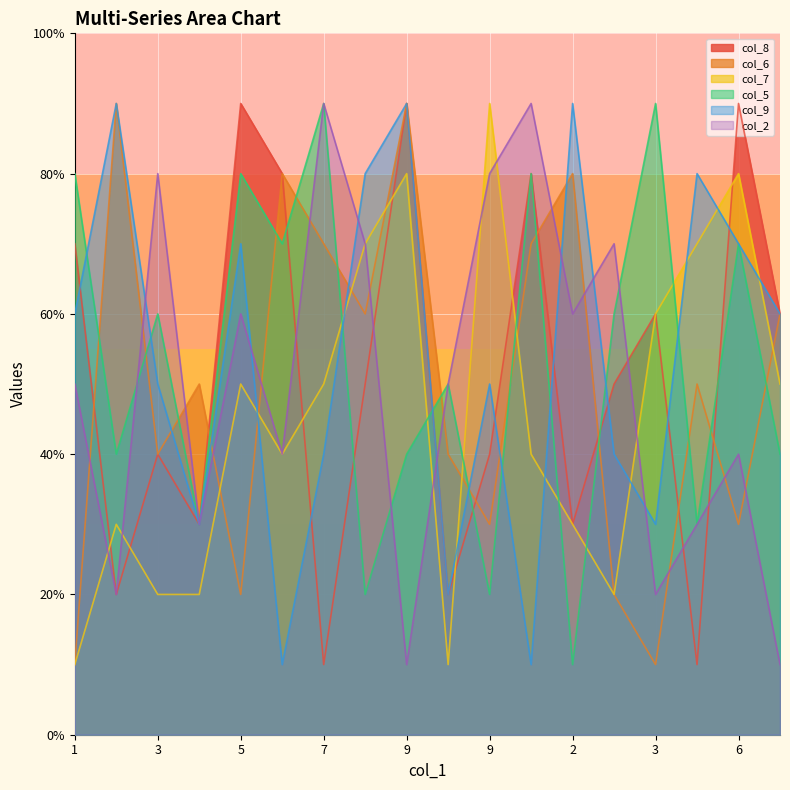

Where is the first local maximum for col_9?

2